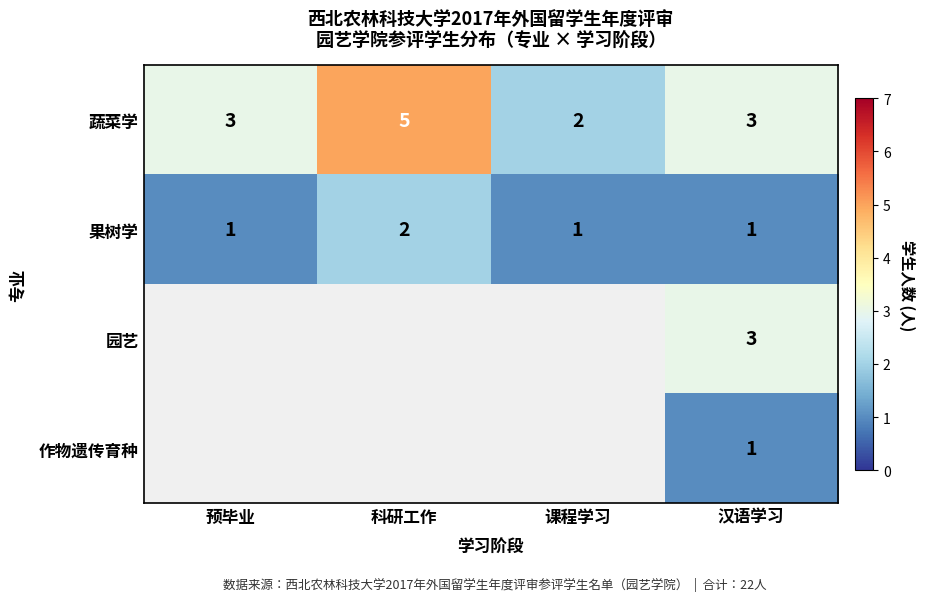

What is the total value across all series at 汉语学习?

8